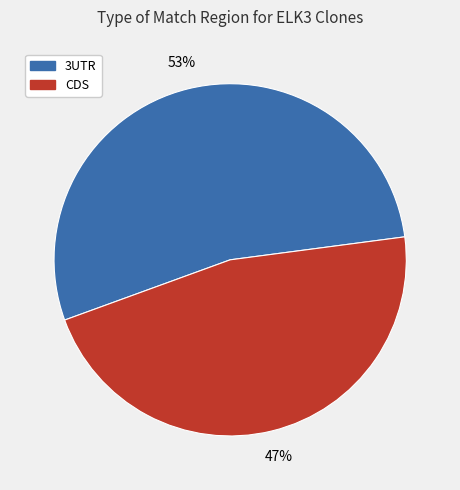

To the nearest percent, what is the average slice percentage?

50%